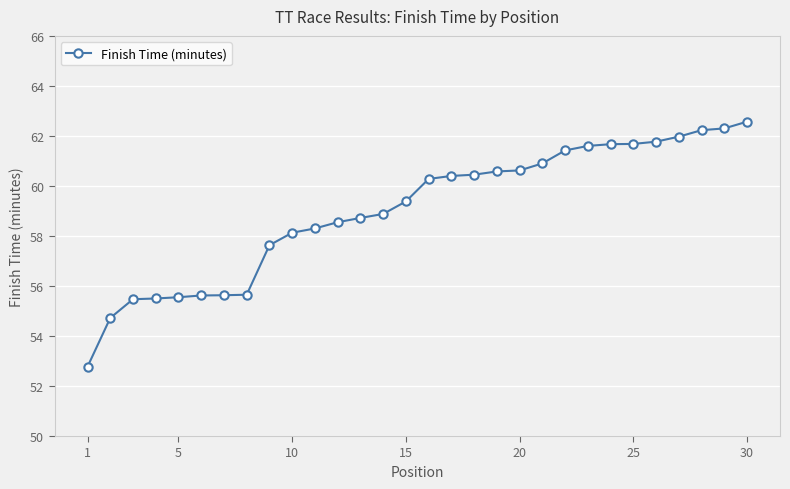

What is the value of the 29th point from the left?

62.3